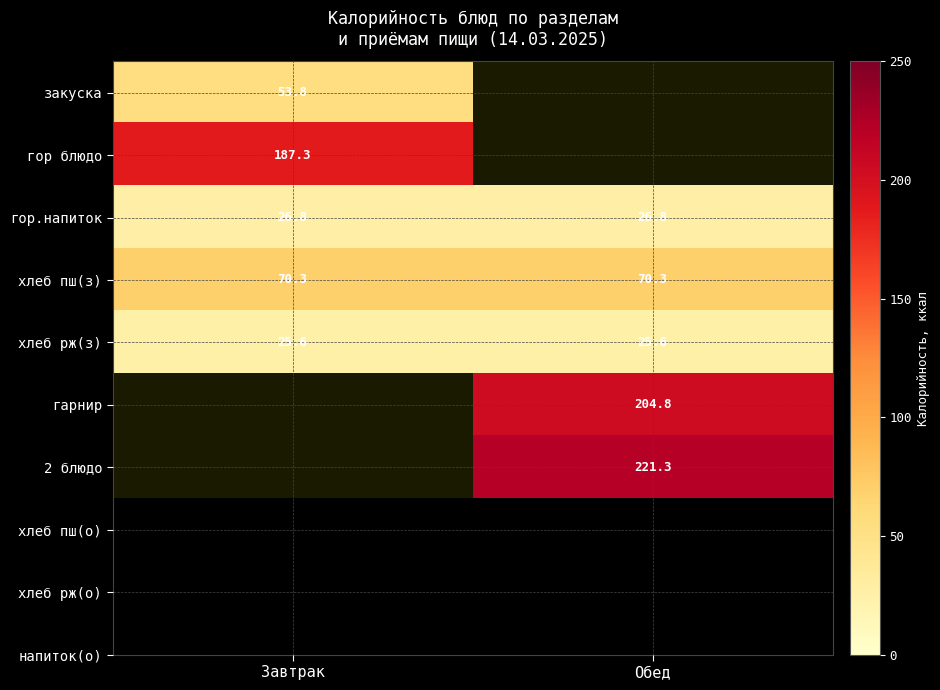

Is the value of гор.напиток at Обед greater than the value of хлеб пш(з) at Завтрак?

No